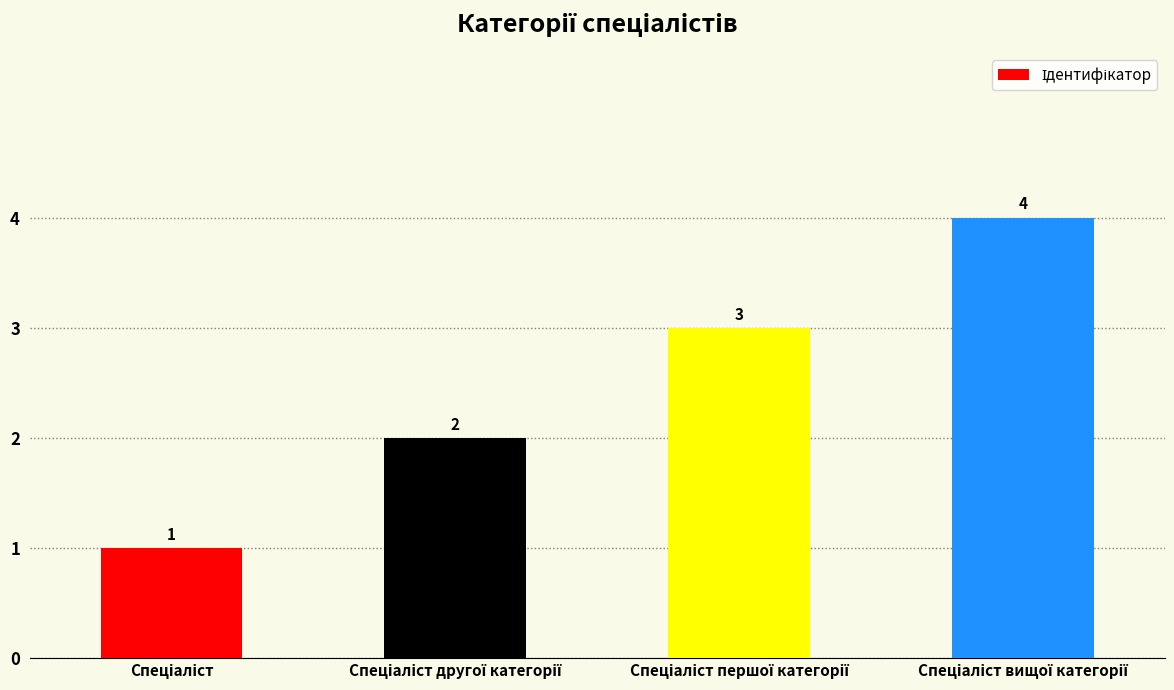

What is the greatest value displayed?

4